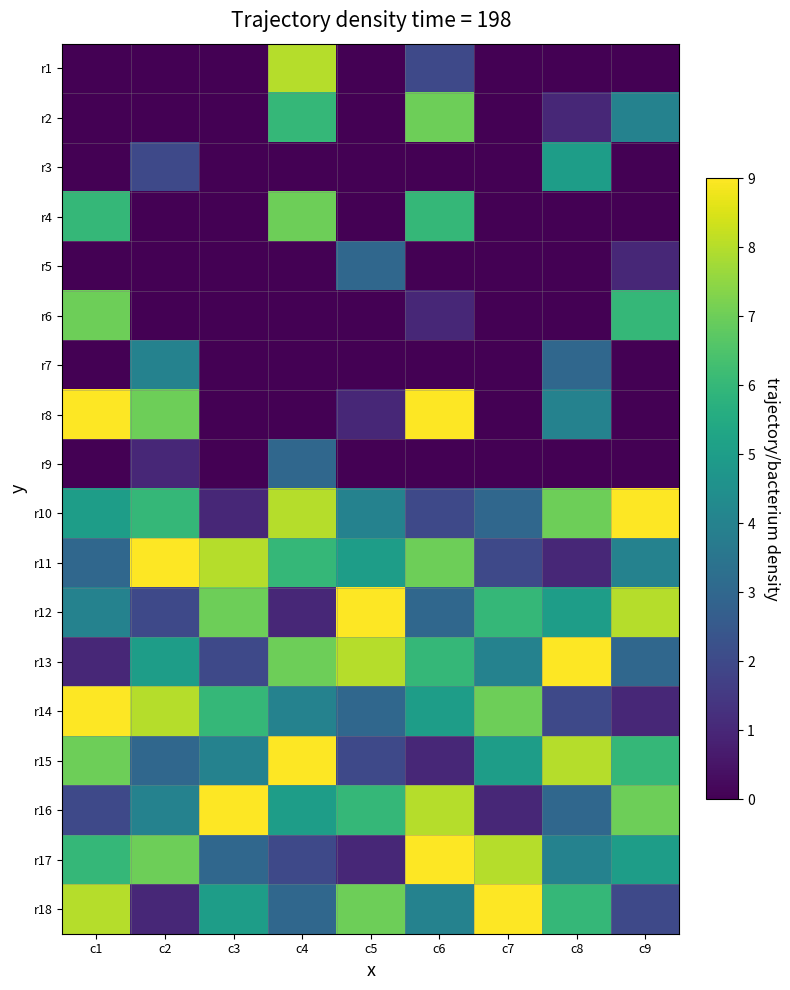

What is the difference between the highest and lowest values at c8?

9